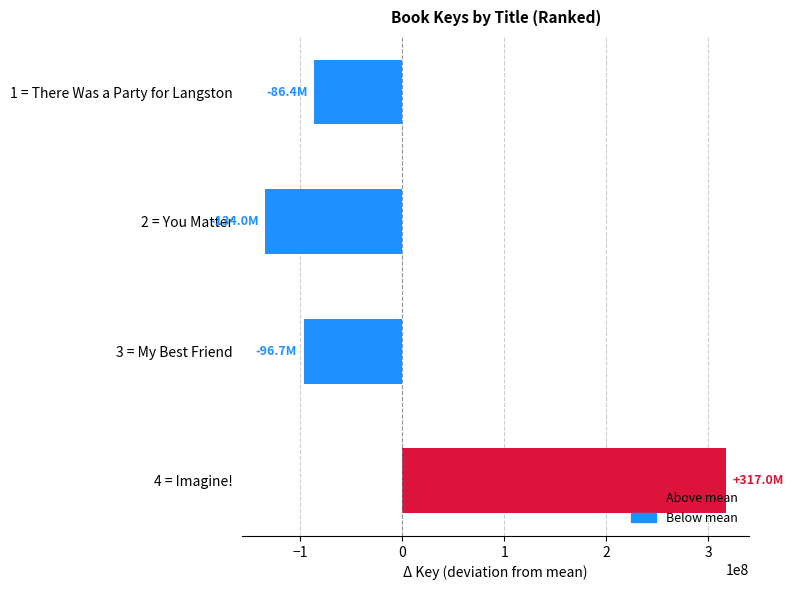

How many series are shown in this chart?

1